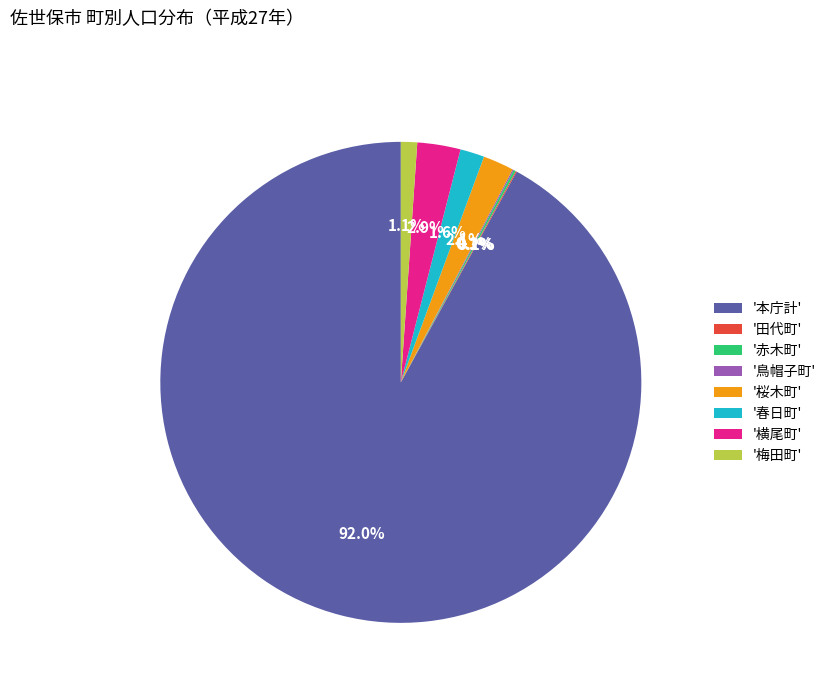

Which category accounts for the majority?

'本庁計'